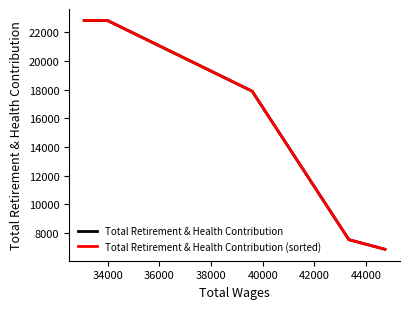

At 36000, list the series in order from smallest to largest.

Total Retirement & Health Contribution, Total Retirement & Health Contribution (sorted)